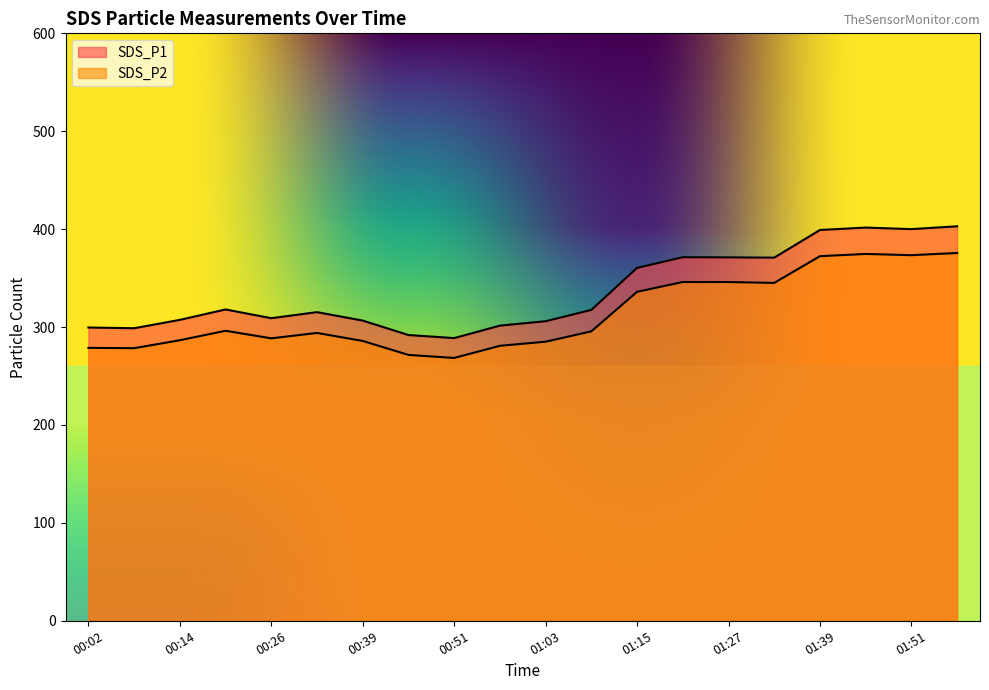

Rank the series at 00:57 from highest to lowest value.

SDS_P1, SDS_P2